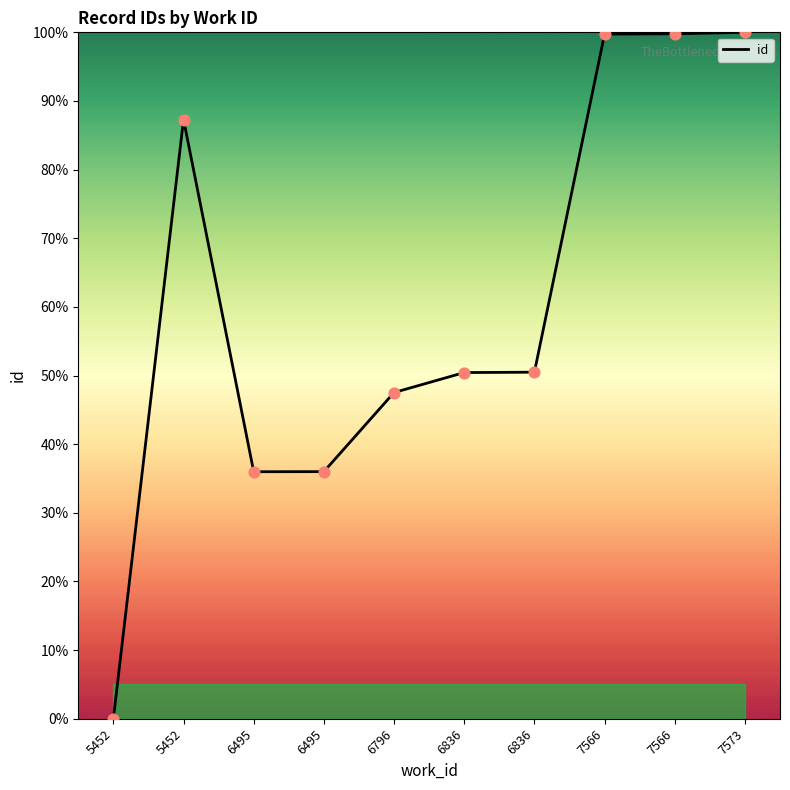

What is the ratio of the value at 6836 to the value at 7573?

0.5